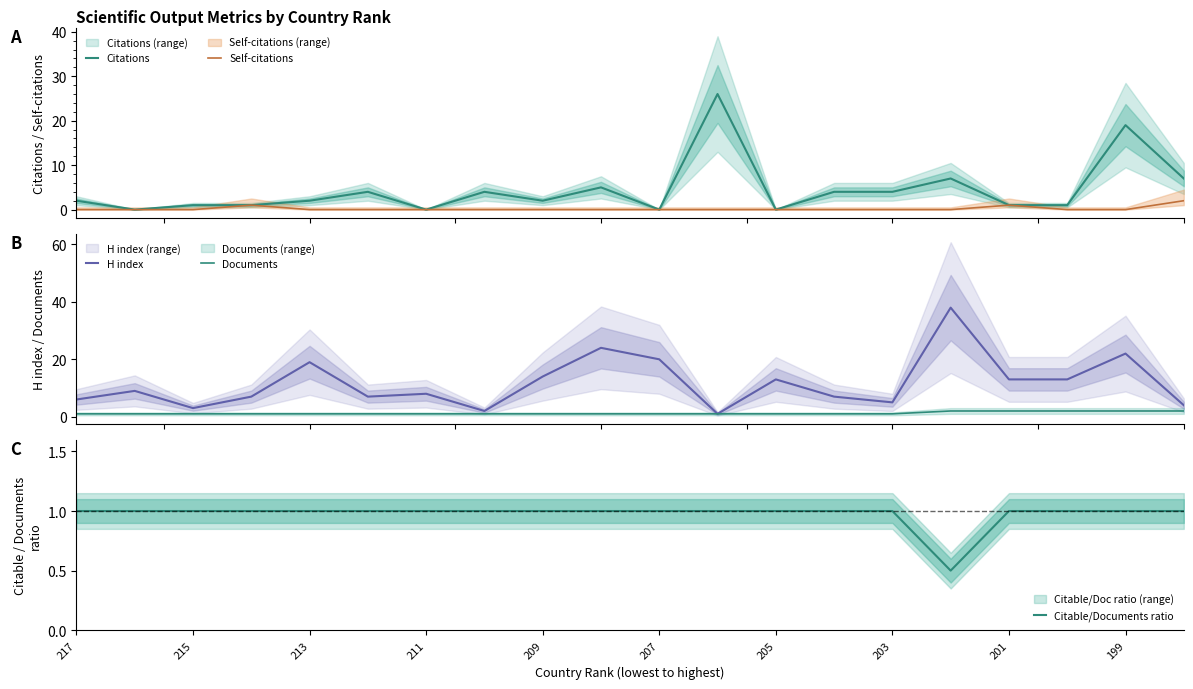

True or false: Citable/Documents ratio and Documents intersect in this chart.

False